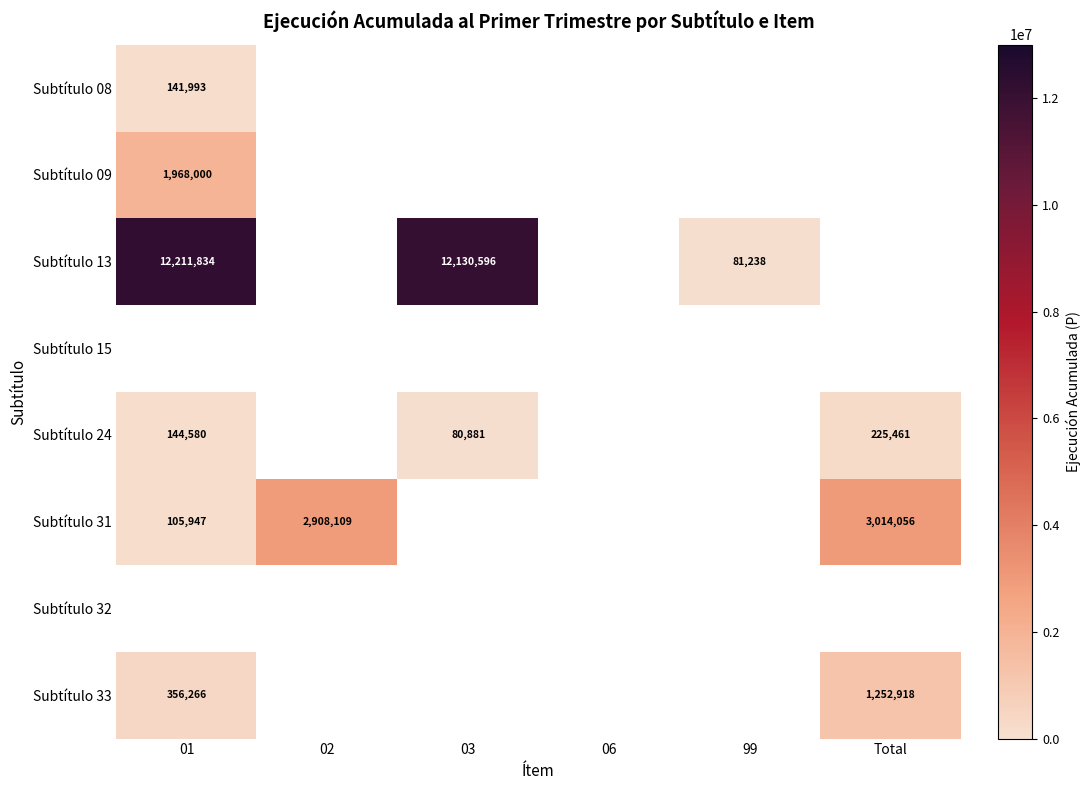

How many data points does each series have?

6